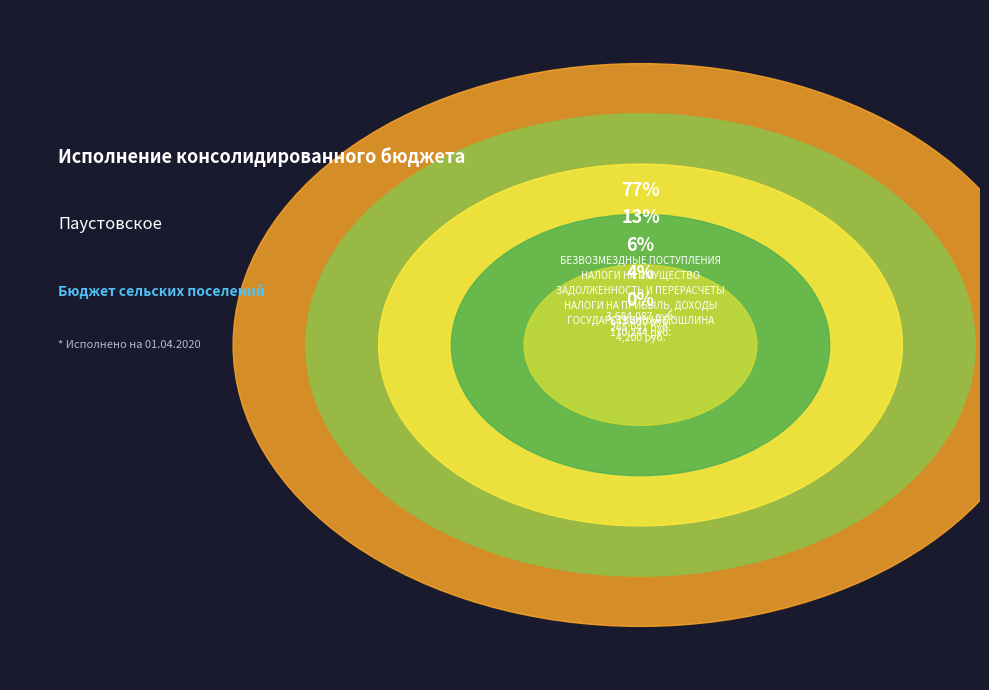

True or false: ЗАДОЛЖЕННОСТЬ И ПЕРЕРАСЧЕТЫ accounts for 6% of the total.

True